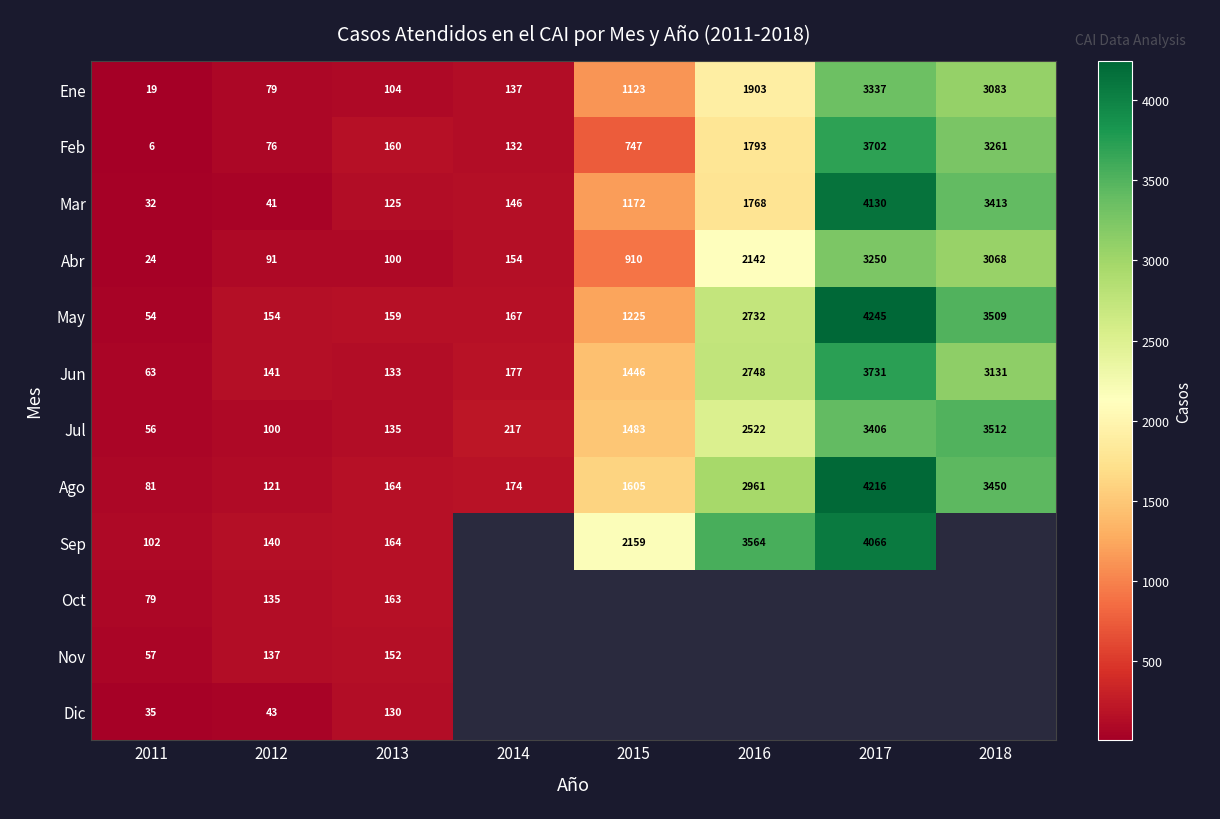

Which series has the largest total across all categories?

Ago